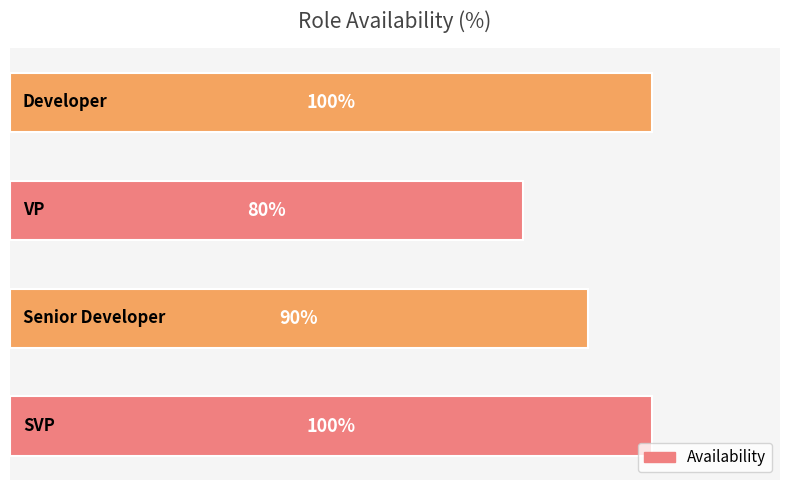

What is the maximum value shown in the chart?

100